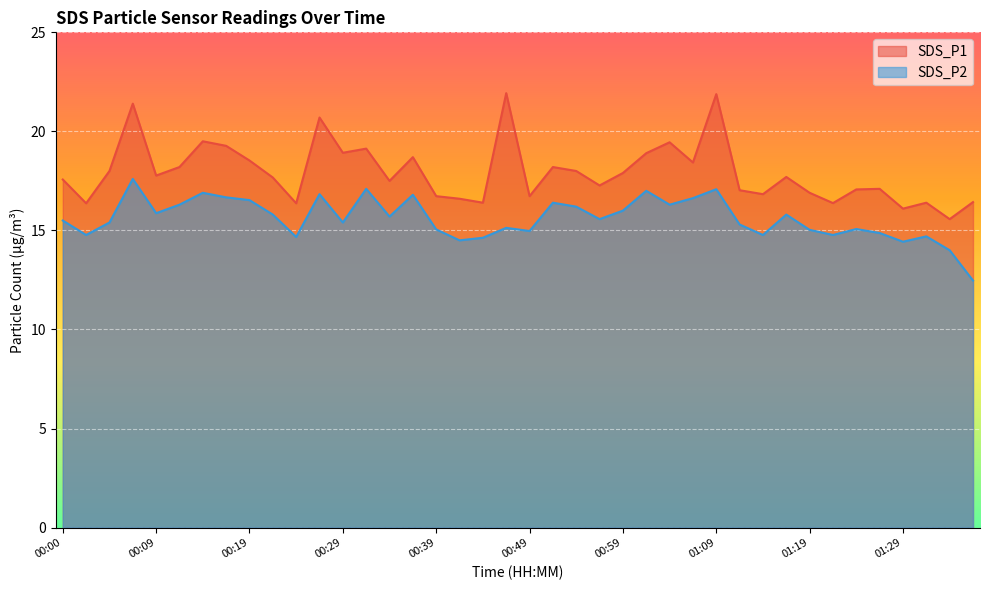

What is the maximum value shown in the chart?

21.9